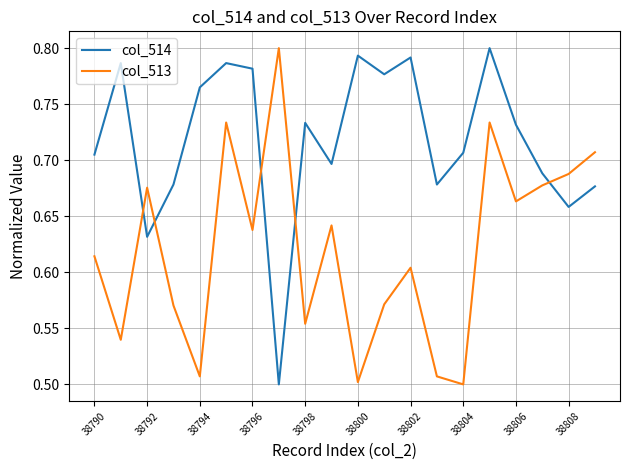

True or false: col_514 and col_513 cross at least once.

True